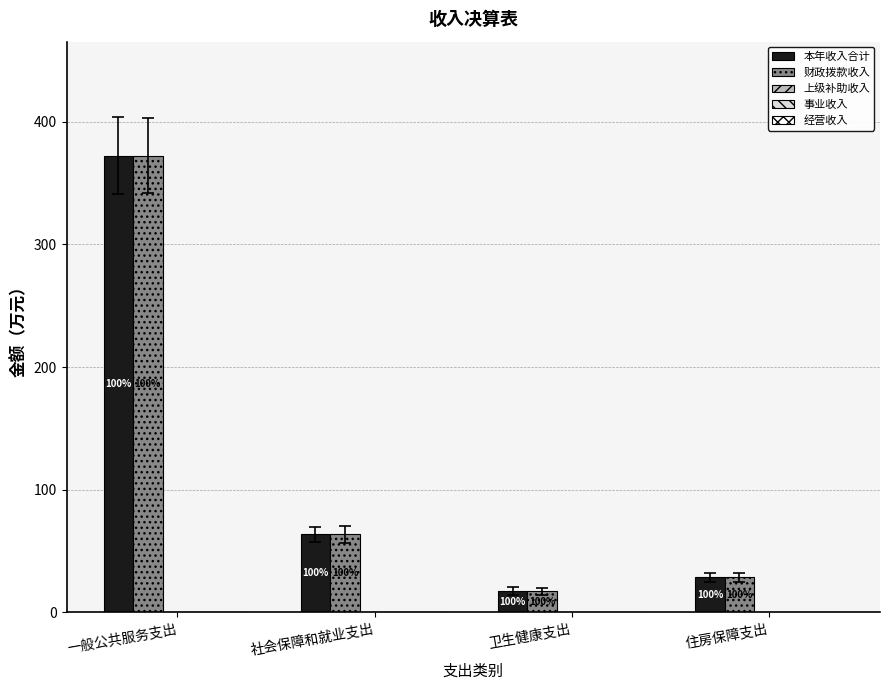

What is the maximum value for 本年收入合计?

372.3